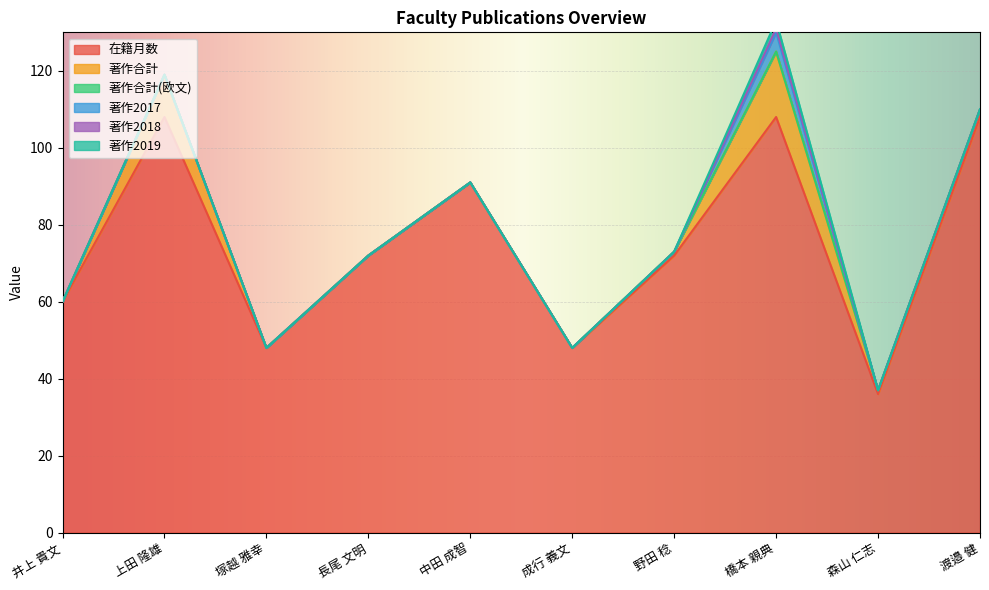

The 著作合計 series shows 11 at 長尾 文明. True or false?

False